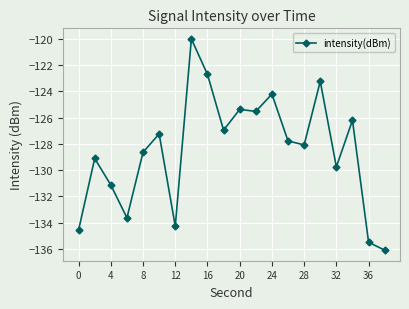

True or false: the data has more than 0 interior local peaks.

True